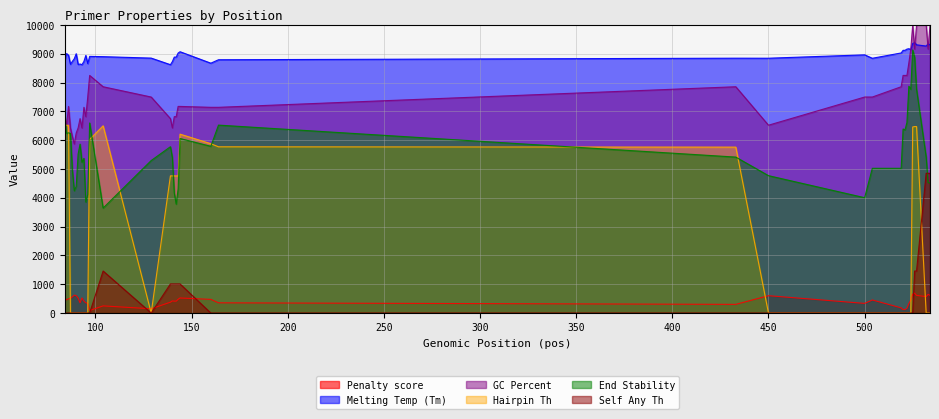

Reading left to right, transcribe all the data shown in this chart.

pen: 531.7	458.2	497.0	512.6	562.6	621.2	603.5	517.7	354.5	525.1	416.7	355.8	338.2	89.0	248.4	148.3	377.2	421.2	413.3	413.3	477.2	522.9	474.8	355.4	301.2	602.5	335.4	454.0	180.4	121.7	121.9	163.7	327.3	445.3	657.1	692.1	612.9	570.1	647.8	614.9
PRIMER_LEFT_0_TM: 8768.2	9008.1	8952.9	8637.4	8737.5	8828.9	9003.5	8632.4	8645.5	8625.0	8733.3	8944.2	8661.8	8911.0	8901.6	8851.6	8622.9	8728.8	8886.8	8886.8	9027.1	9072.9	8675.2	8794.6	8848.8	8847.6	8964.6	8846.0	9030.3	9121.6	9122.0	9163.6	9177.3	9145.4	9357.1	9392.1	9312.9	9270.1	9347.9	9314.9
PRIMER_LEFT_0_GC_PERCENT: 6818.2	6521.7	7173.9	6428.6	6136.3	5869.5	6250.1	6428.6	6750.0	6428.6	7142.9	6818.2	7500.0	8250.0	7857.1	7500.0	6750.0	6428.6	6818.2	6818.2	7173.9	7173.9	7142.9	7142.9	7857.1	6521.7	7500.0	7500.0	7857.1	8250.0	8250.0	8250.0	8684.2	9166.6	10000.1	9166.6	10000.1	10000.1	9166.6	10000.1
PRIMER_LEFT_0_HAIRPIN_TH: 6519.0	6519.0	6519.0	0.0	0.0	0.0	0.0	0.0	0.0	0.0	0.0	0.0	0.0	6030.0	6501.0	0.0	4762.5	4762.5	4762.5	4762.5	4762.5	6211.5	5880.0	5772.0	5761.5	0.0	0.0	0.0	0.0	0.0	0.0	0.0	0.0	0.0	6460.5	6475.5	6475.5	0.0	0.0	0.0
PRIMER_LEFT_0_END_STABILITY: 6915.0	6240.0	6255.0	6240.0	4980.0	4245.0	4395.0	5520.0	5865.0	5235.0	5370.0	3855.0	4110.0	6600.0	3645.0	5295.0	5775.0	5400.0	4170.0	3780.0	4305.0	6060.0	5790.0	6525.0	5415.0	4770.0	4005.0	5025.0	5025.0	6390.0	6360.0	6615.0	7875.0	7770.0	9135.0	8880.0	7770.0	5415.0	4530.0	4515.0
PRIMER_LEFT_0_SELF_ANY_TH: 0.0	0.0	0.0	0.0	0.0	0.0	0.0	0.0	0.0	0.0	0.0	0.0	0.0	0.0	1459.5	0.0	1011.0	1011.0	1011.0	1011.0	1011.0	1011.0	0.0	0.0	0.0	0.0	0.0	0.0	0.0	0.0	0.0	0.0	0.0	0.0	0.0	1459.5	1459.5	4852.5	4852.5	4852.5